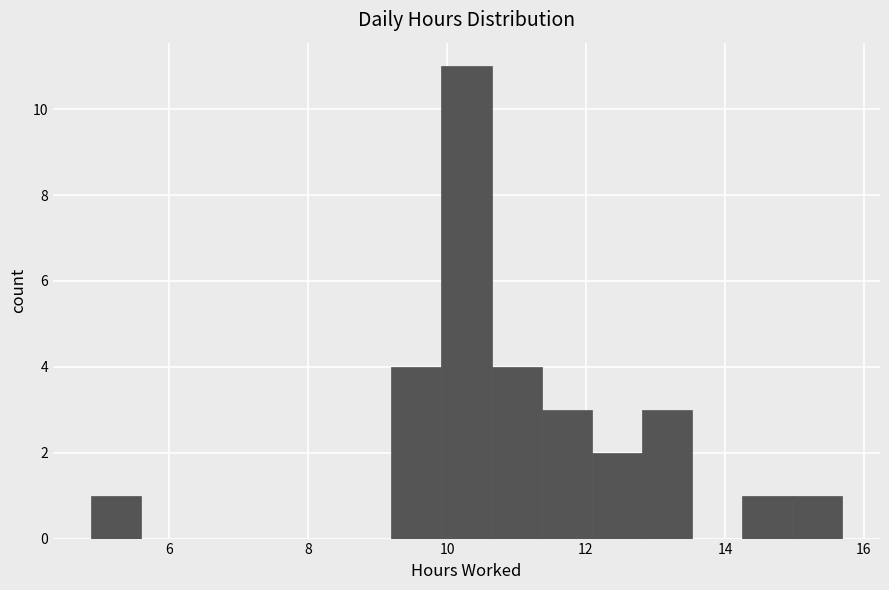

Read against the x-axis, roughly where is the centre of the tallest bar?

10.2